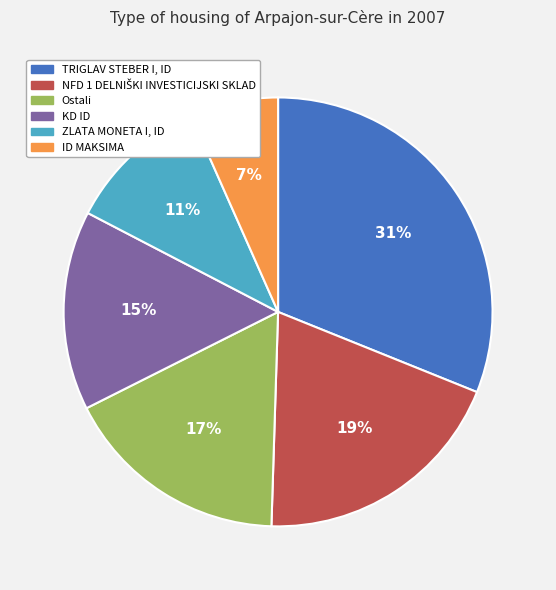

What percentage is the ID MAKSIMA slice, to the nearest percent?

7%